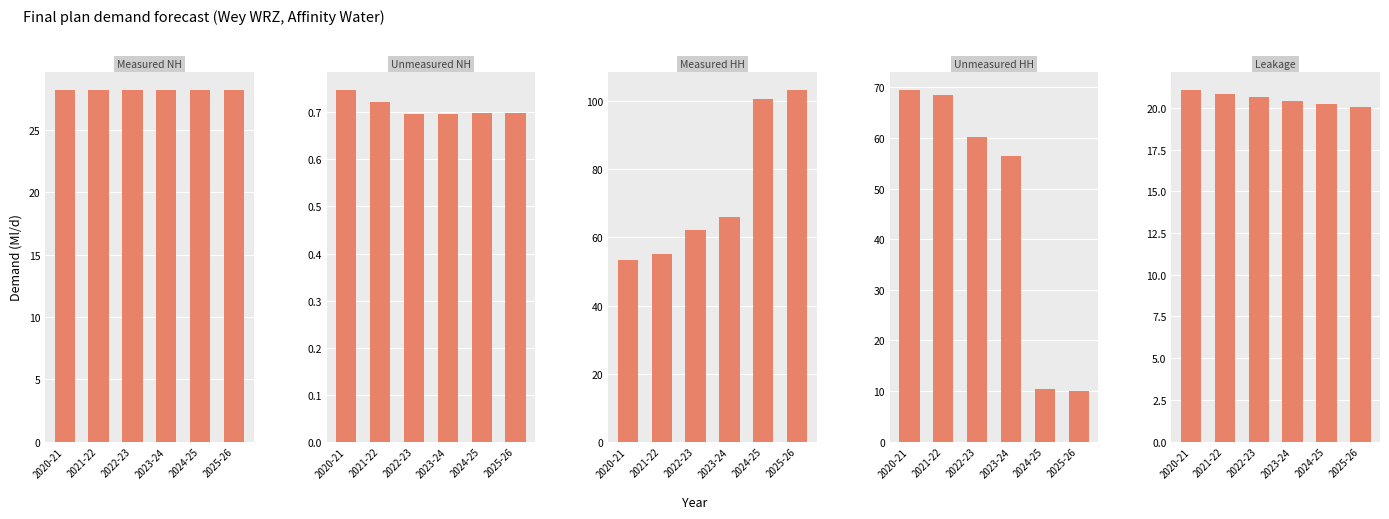

Count the number of data series in this chart.

5